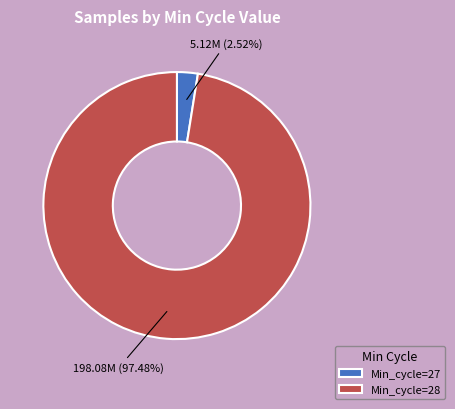

How many slices are in this pie chart?

2